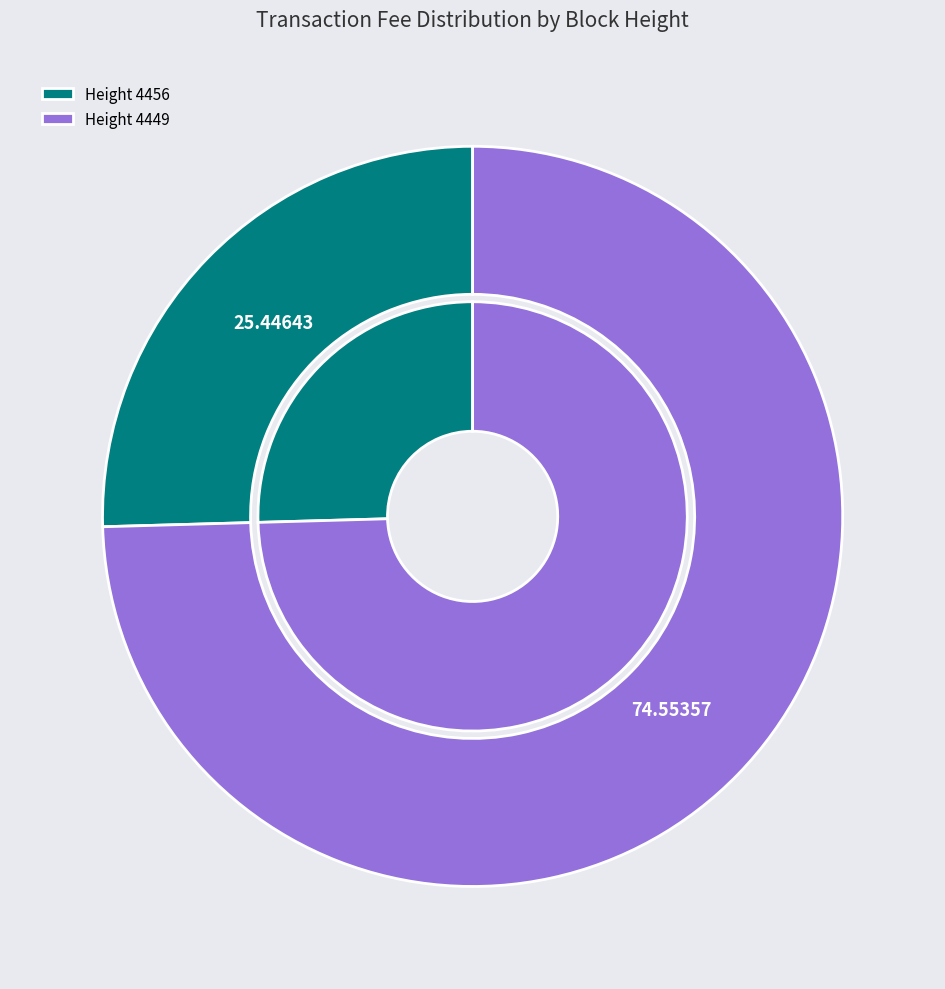

Count the number of slices in the pie.

2